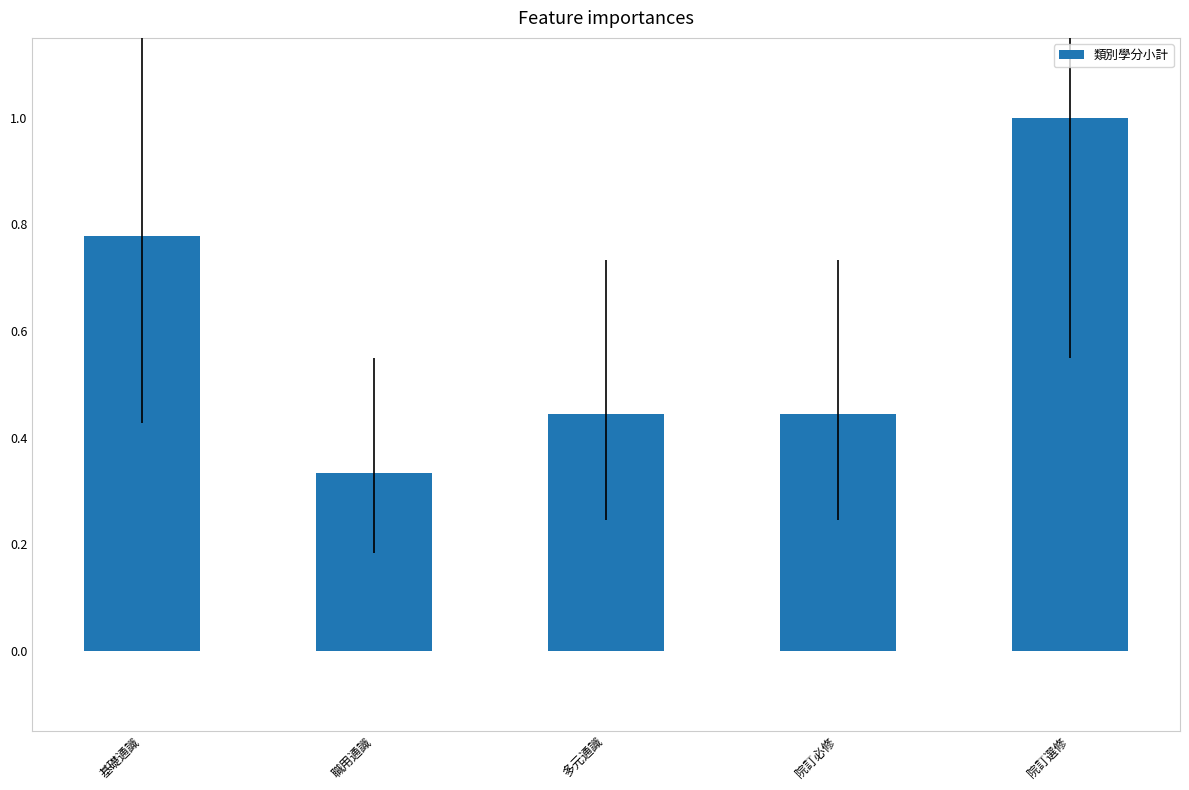

What is the sum of all values?

3.0